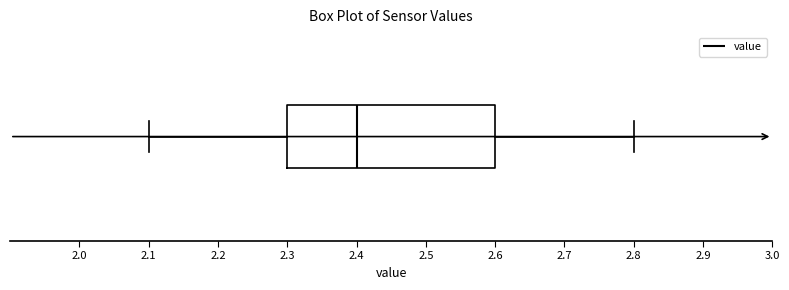

Read this box plot against the x-axis: the position of the median line, the range covered by the box, and the ends of both whiskers. The values are not printed on the chart, so give them approximately, as read against the axis.

median 2.4, box 2.3 to 2.6, whiskers 2.1 to 2.8